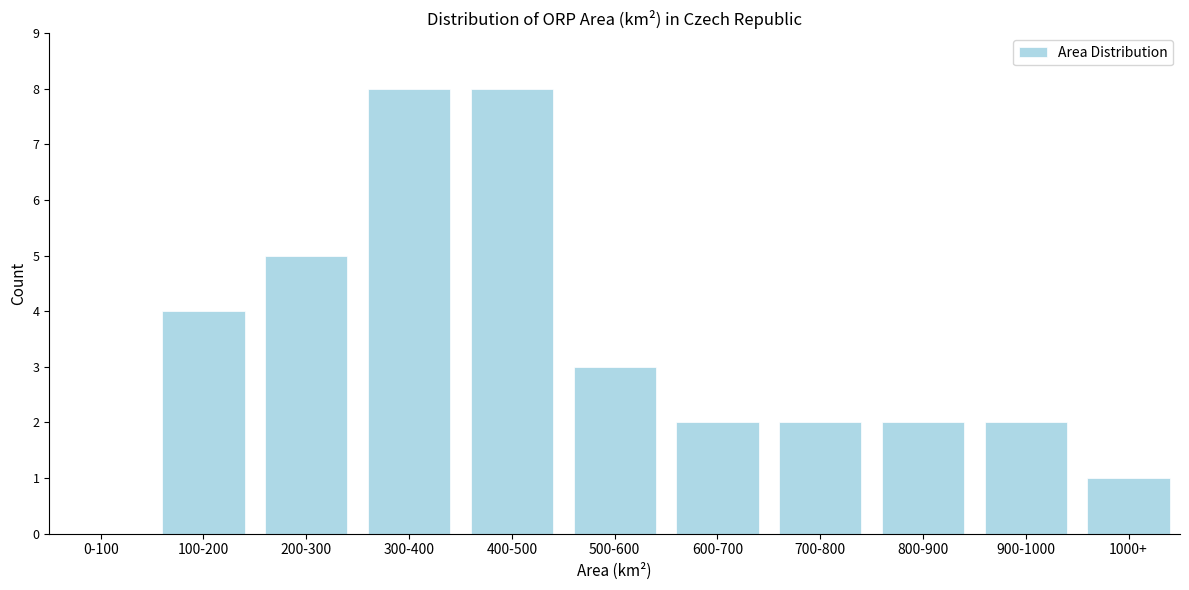

Reading left to right, list all the values displayed in this chart.

0-100=0	100-200=4	200-300=5	300-400=8	400-500=8	500-600=3	600-700=2	700-800=2	800-900=2	900-1000=2	1000+=1